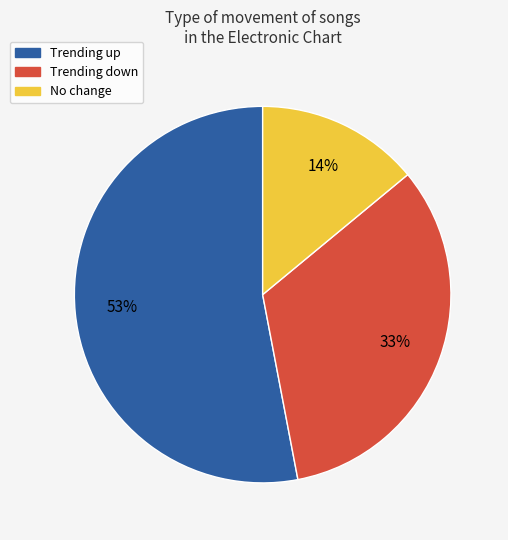

To the nearest percent, what is the average slice percentage?

33%